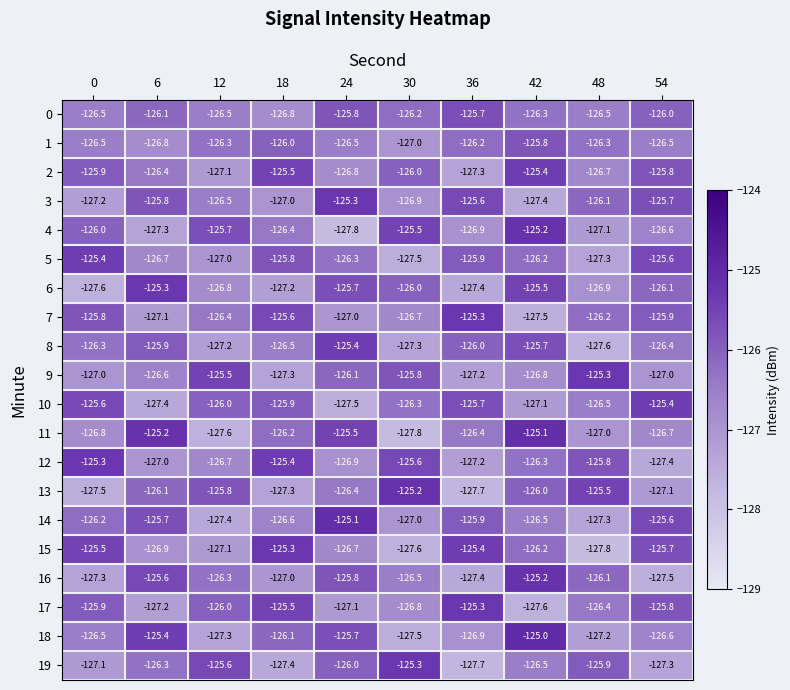

At how many categories does at least one series exceed -126?

10